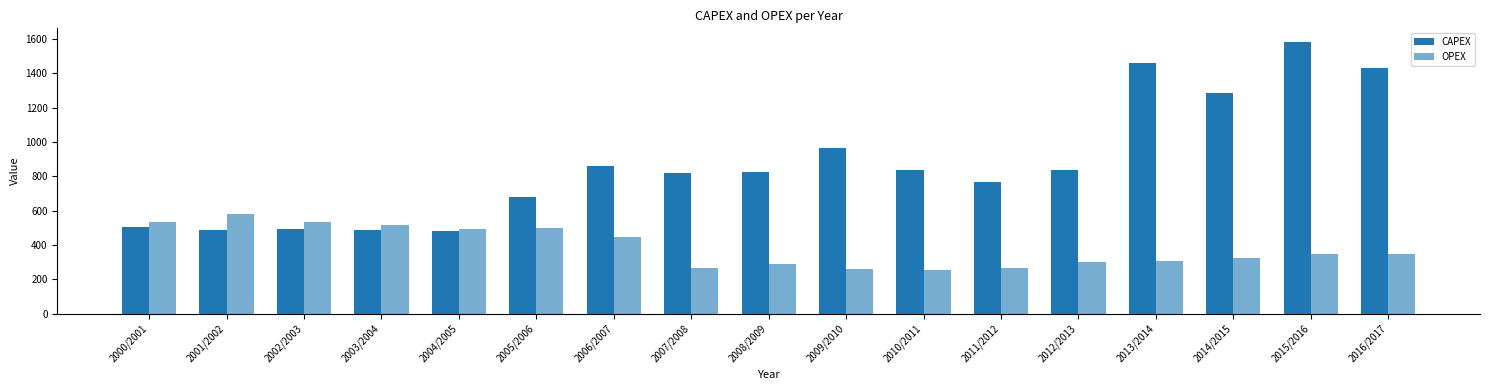

What is the spread (max minus min) of values at 2014/2015?

962.6